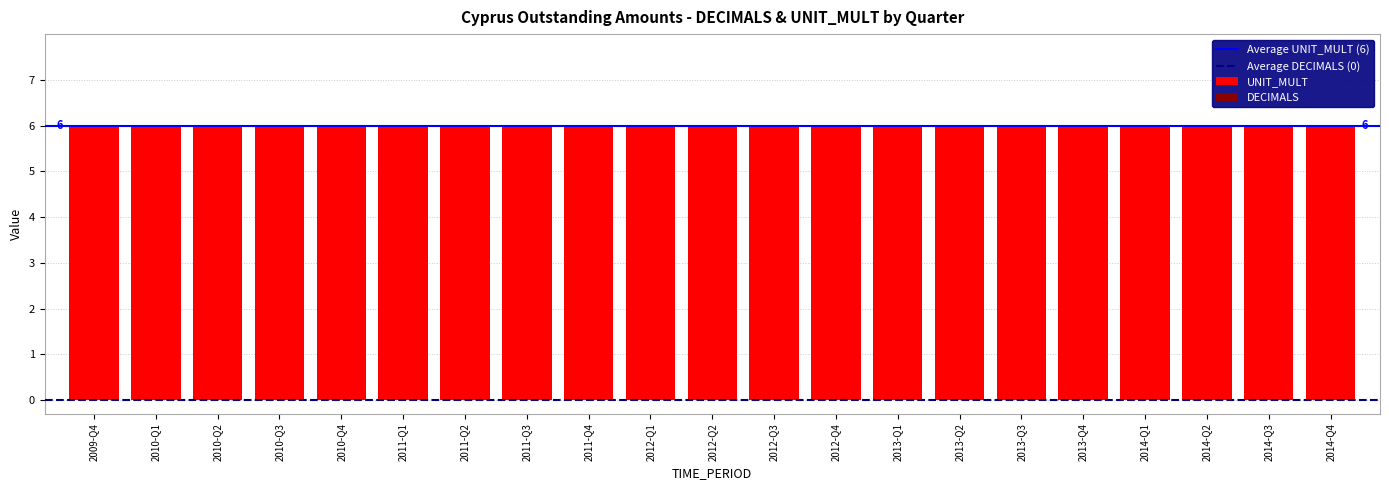

Reading left to right, what are all the values shown in this chart?

DECIMALS: 2009-Q4=0	2010-Q1=0	2010-Q2=0	2010-Q3=0	2010-Q4=0	2011-Q1=0	2011-Q2=0	2011-Q3=0	2011-Q4=0	2012-Q1=0	2012-Q2=0	2012-Q3=0	2012-Q4=0	2013-Q1=0	2013-Q2=0	2013-Q3=0	2013-Q4=0	2014-Q1=0	2014-Q2=0	2014-Q3=0	2014-Q4=0
UNIT_MULT: 2009-Q4=6	2010-Q1=6	2010-Q2=6	2010-Q3=6	2010-Q4=6	2011-Q1=6	2011-Q2=6	2011-Q3=6	2011-Q4=6	2012-Q1=6	2012-Q2=6	2012-Q3=6	2012-Q4=6	2013-Q1=6	2013-Q2=6	2013-Q3=6	2013-Q4=6	2014-Q1=6	2014-Q2=6	2014-Q3=6	2014-Q4=6